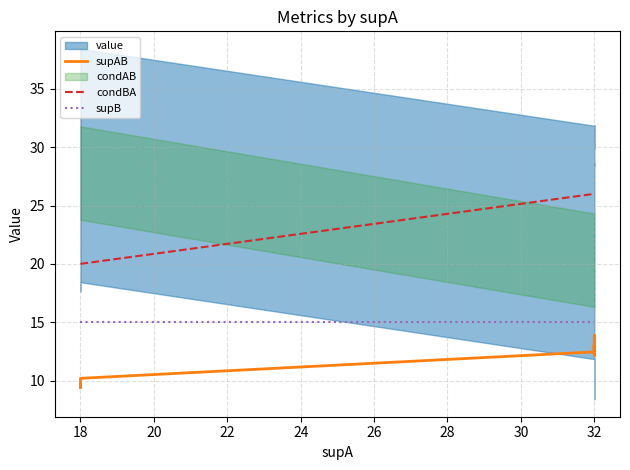

Which series changed the most between 12 and 14?

supAB